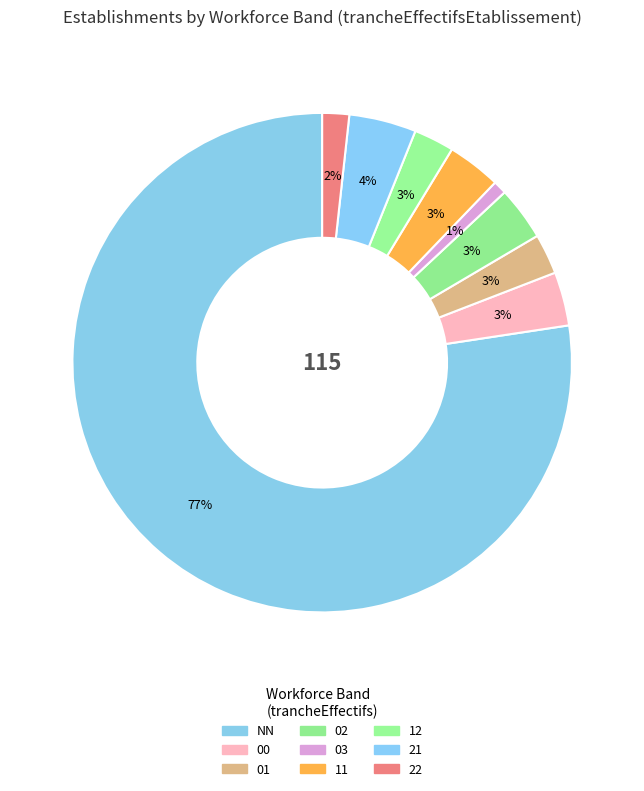

What is the largest slice in the pie chart?

NN